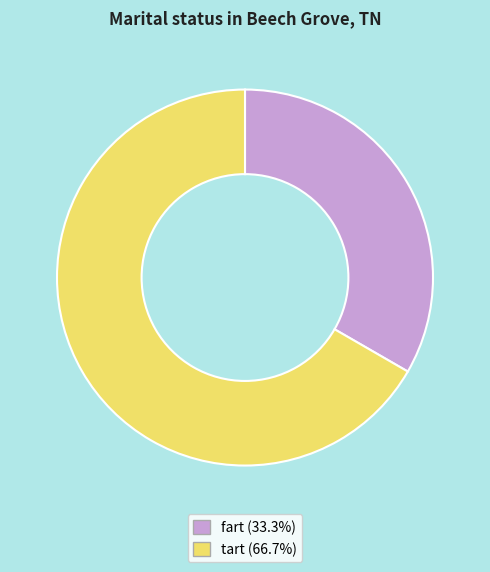

Does fart (33.3%) represent more than half of the total?

No